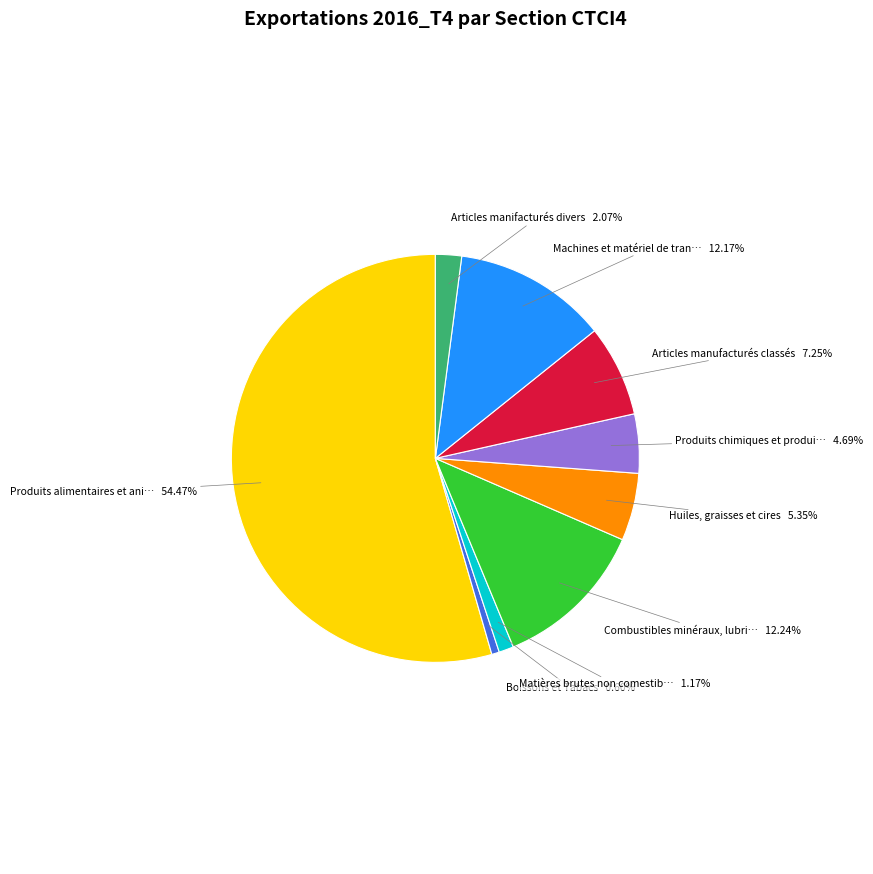

Is there any slice that represents more than half of the pie?

Yes